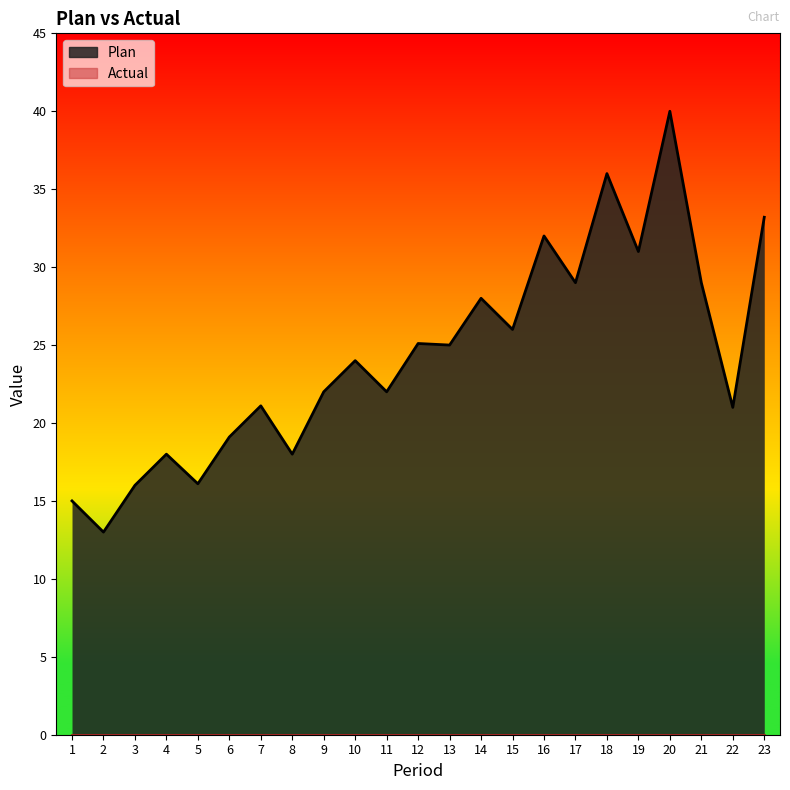

What is the minimum value shown in the chart?

0.0